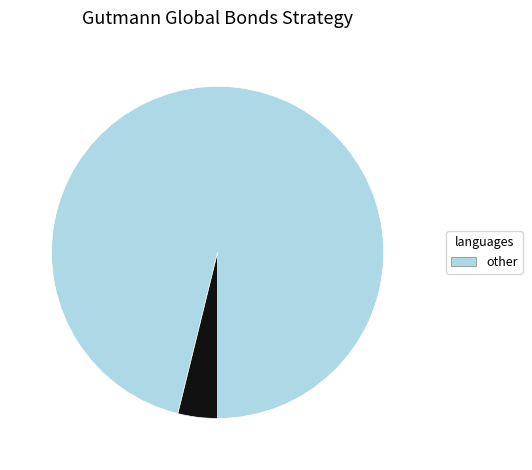

Does any single category account for the majority?

Yes